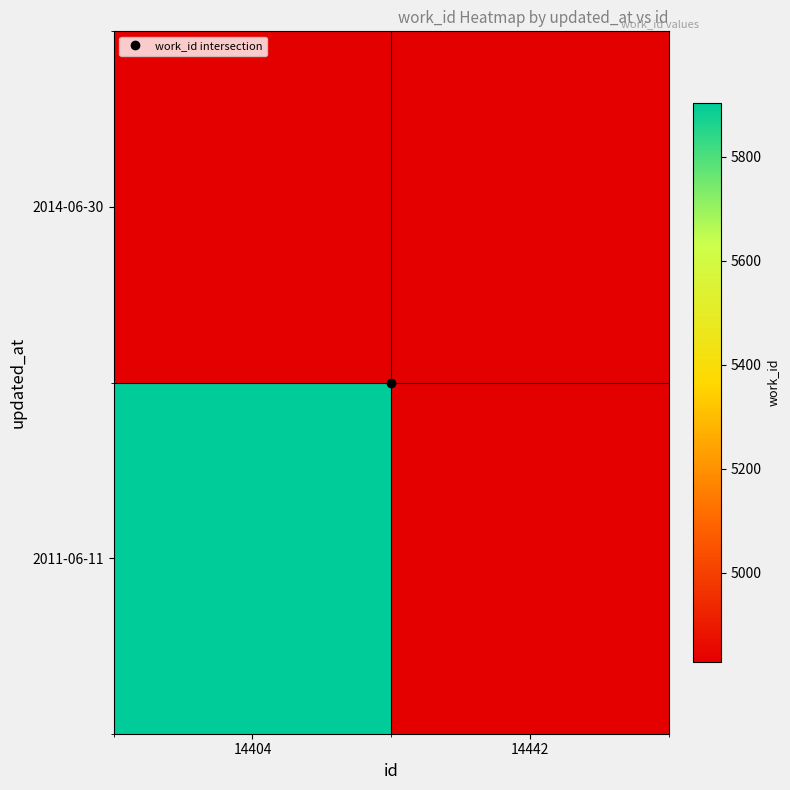

Which category has the highest value across all series?

14404